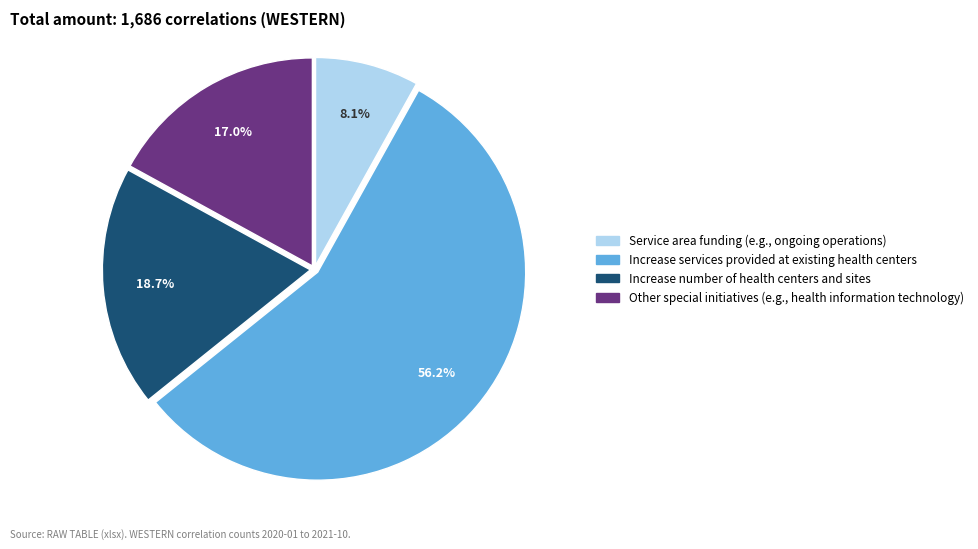

Is there a majority slice in this chart?

Yes